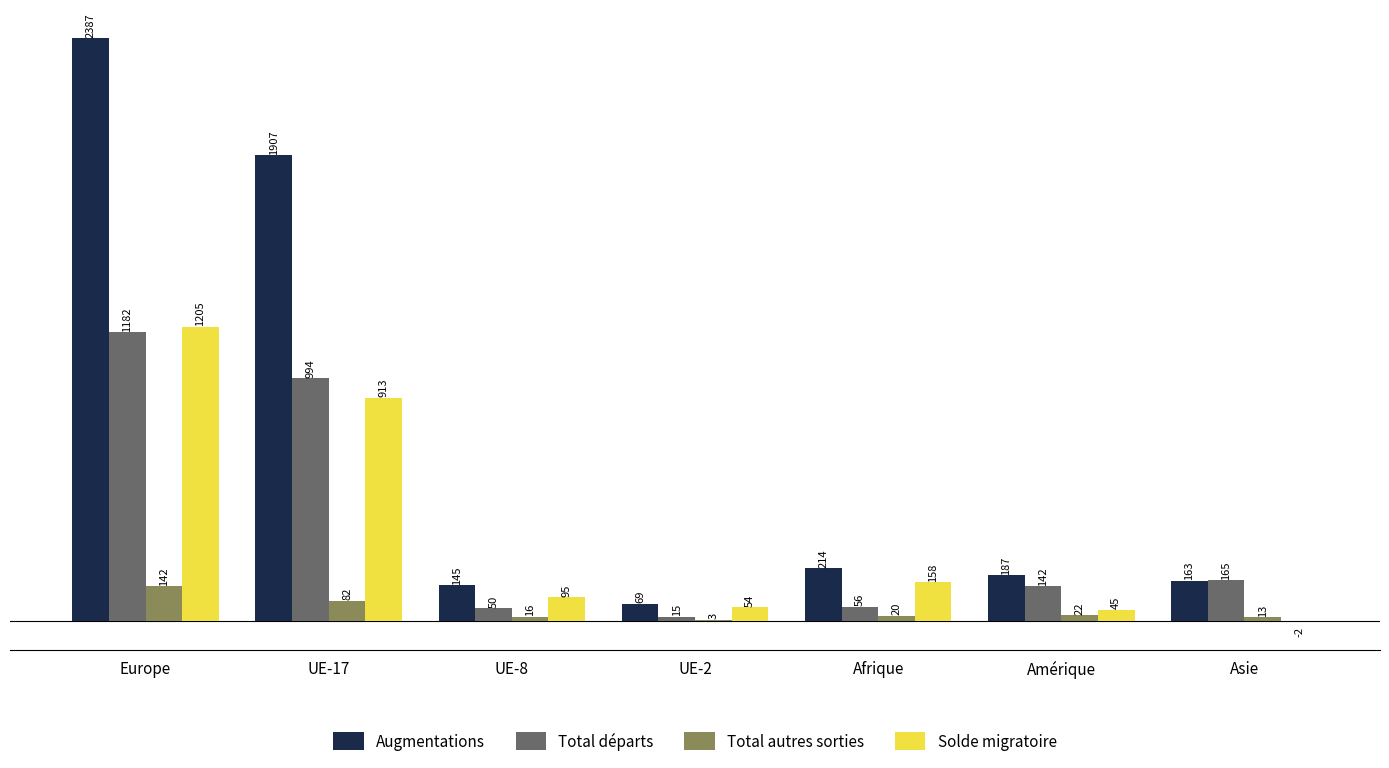

Reading left to right, what are all the values shown in this chart?

Augmentations: Europe=2387	UE-17=1907	UE-8=145	UE-2=69	Afrique=214	Amérique=187	Asie=163
Total départs: Europe=1182	UE-17=994	UE-8=50	UE-2=15	Afrique=56	Amérique=142	Asie=165
Total autres sorties: Europe=142	UE-17=82	UE-8=16	UE-2=3	Afrique=20	Amérique=22	Asie=13
Solde migratoire: Europe=1205	UE-17=913	UE-8=95	UE-2=54	Afrique=158	Amérique=45	Asie=-2